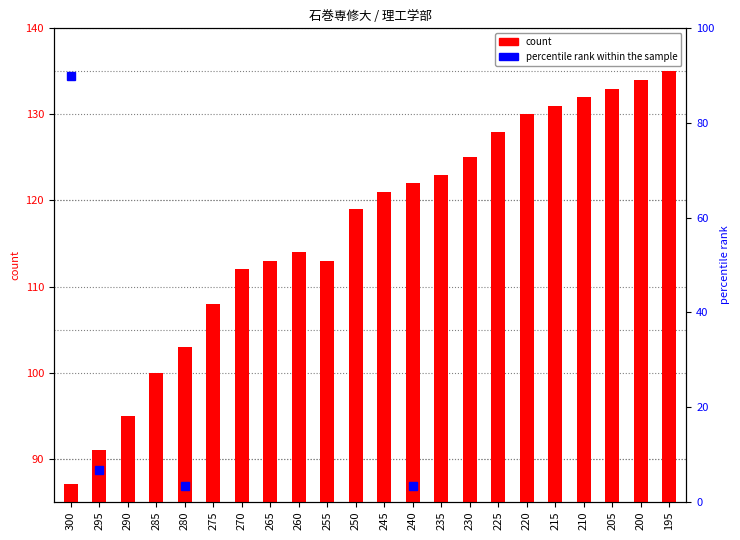

How many values exceed 121?

10